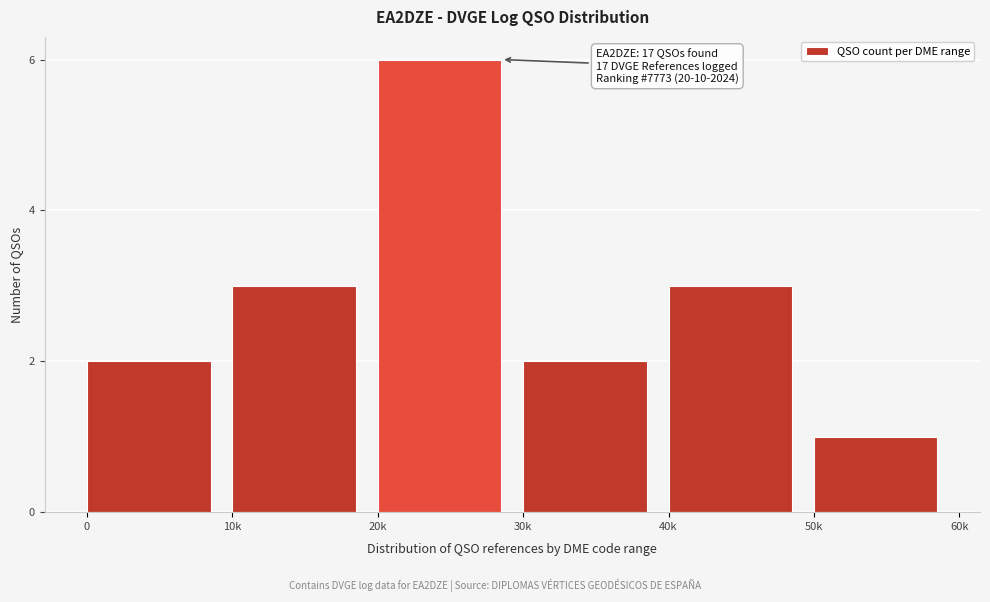

Reading right to left, what are all the values shown in this chart?

50k=1	40k=3	30k=2	20k=6	10k=3	0=2